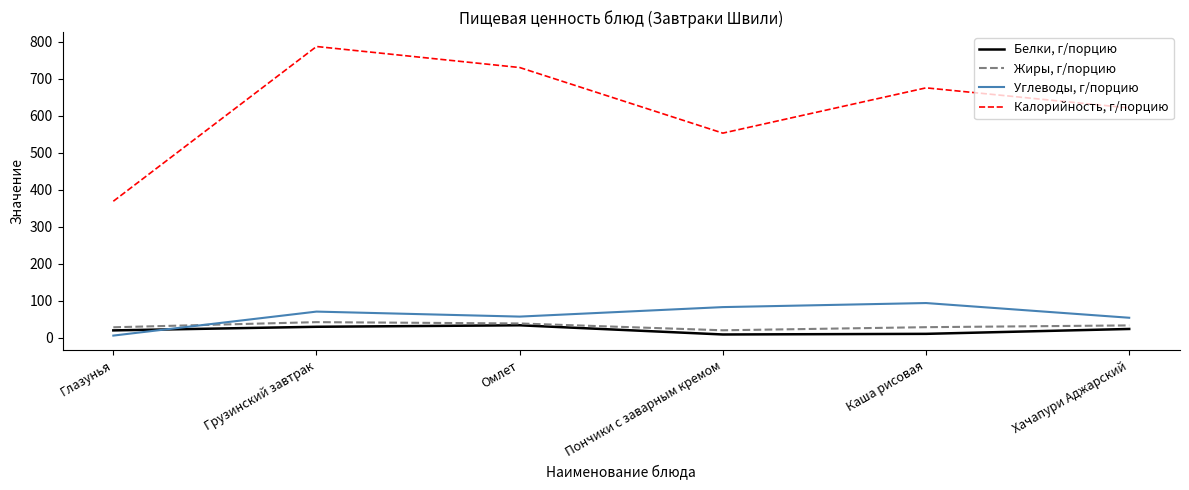

What are all the series names shown in the legend?

Белки, г/порцию, Жиры, г/порцию, Углеводы, г/порцию, Калорийность, г/порцию